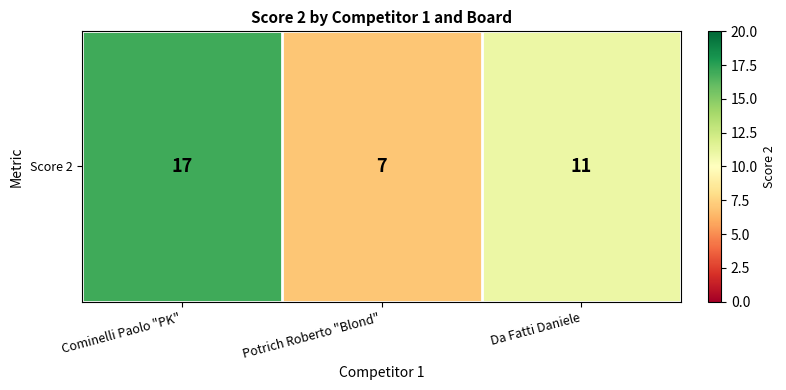

Which category has the highest value across all series?

Cominelli Paolo "PK"